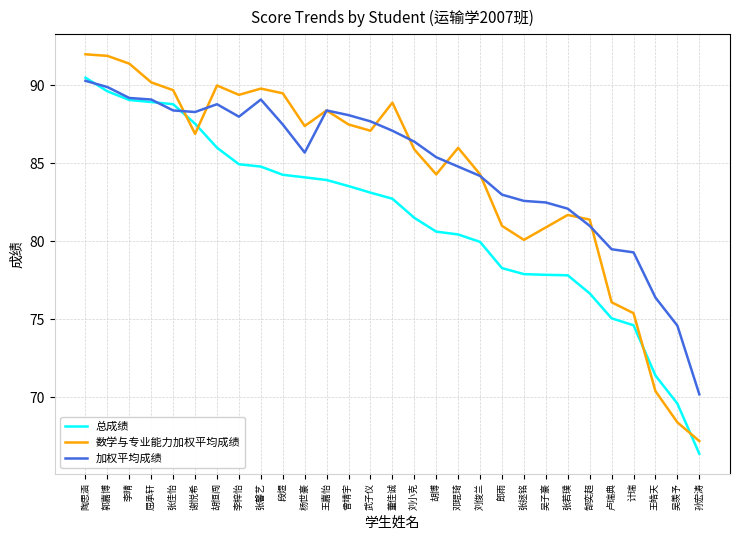

Is the value of 总成绩 at 刘俊兰 greater than the value of 数学与专业能力加权平均成绩 at 孙宏涛?

Yes